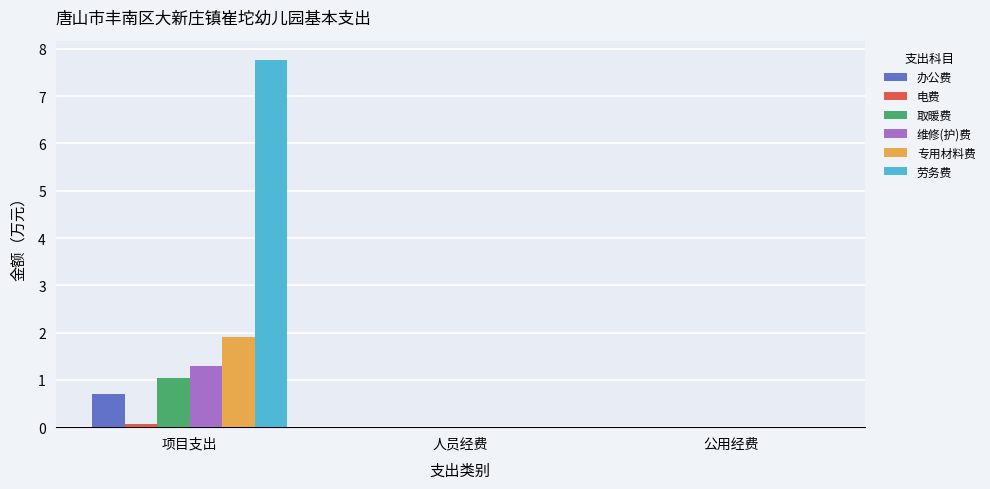

Which series has the largest total across all categories?

劳务费